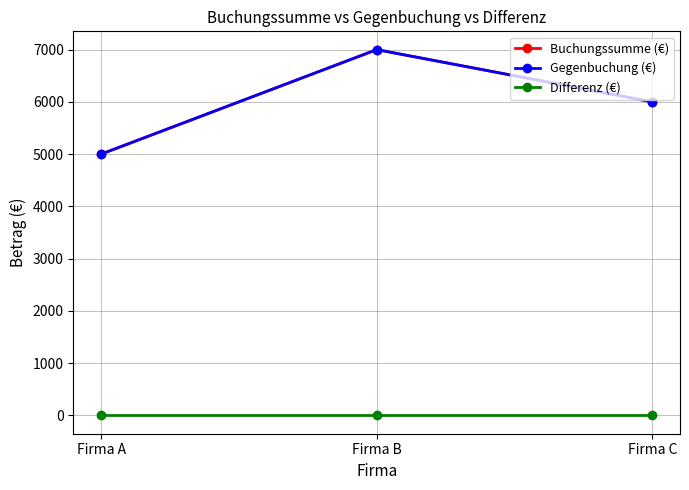

What is the total value across all series at Firma B?

14000